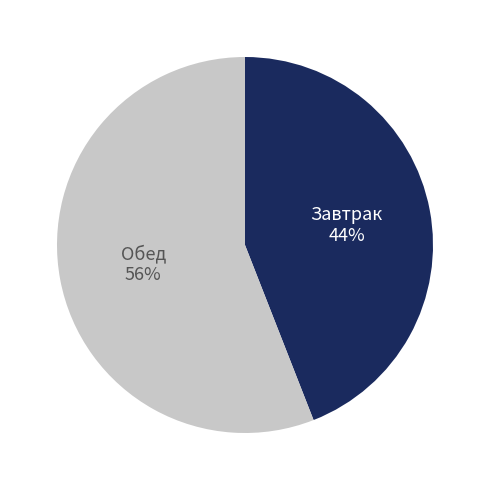

To the nearest percent, what is the average slice percentage?

50%